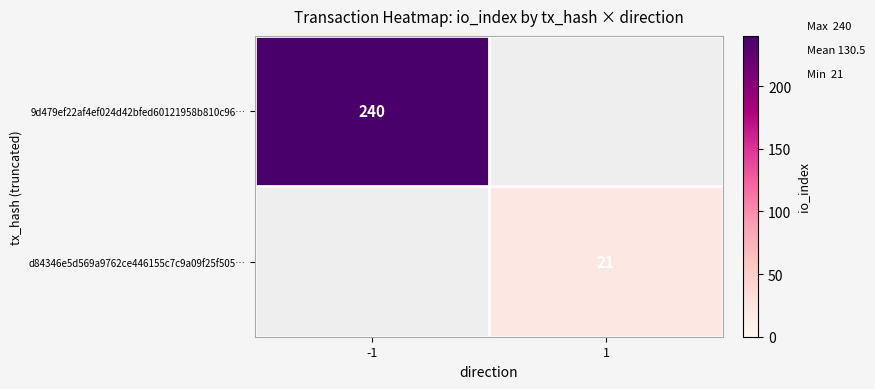

Is it true that d84346e5d569a9762ce446155c7c9a09f25f505… equals 15 at 1?

False